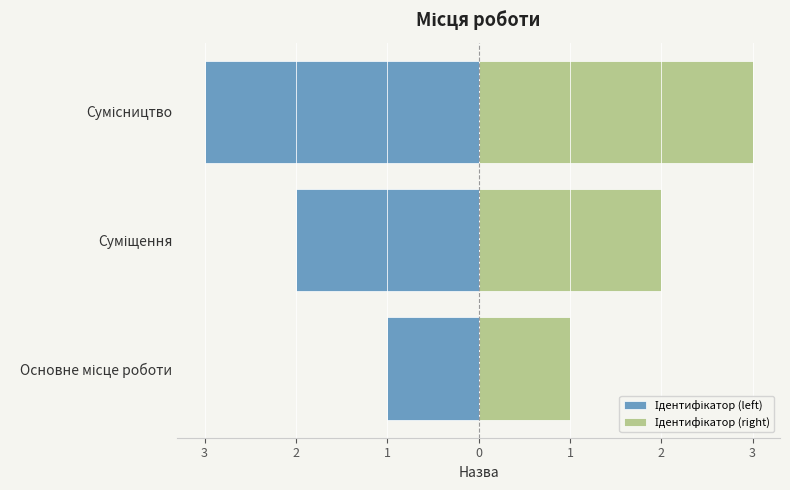

What is the value of the Ідентифікатор (left) bar at the 3rd from the left?

-3